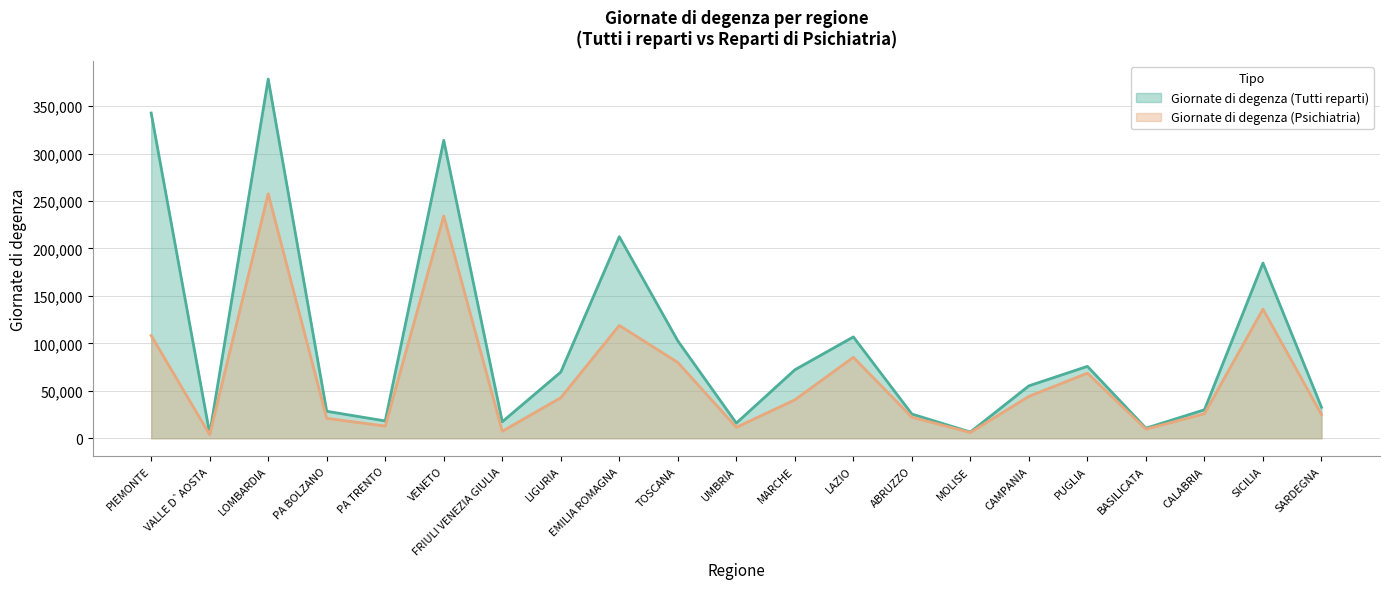

True or false: Giornate di degenza (Tutti reparti) and Giornate di degenza (Psichiatria) cross at least once.

False